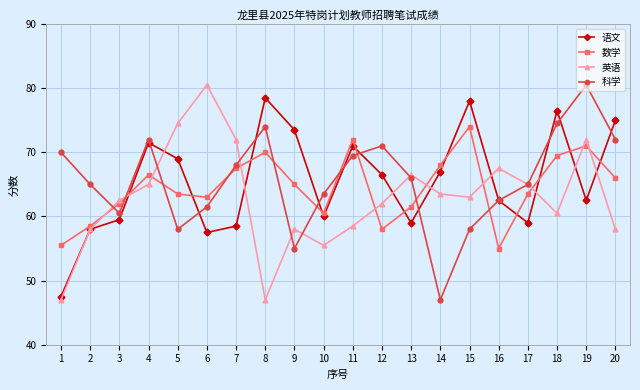

True or false: 语文 and 数学 intersect in this chart.

True